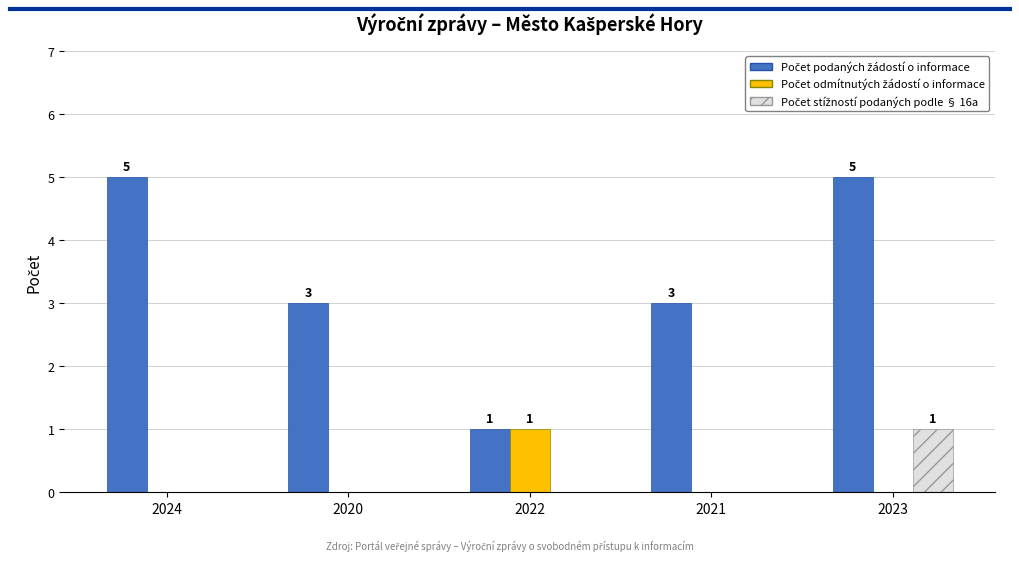

How many groups of bars are there?

5